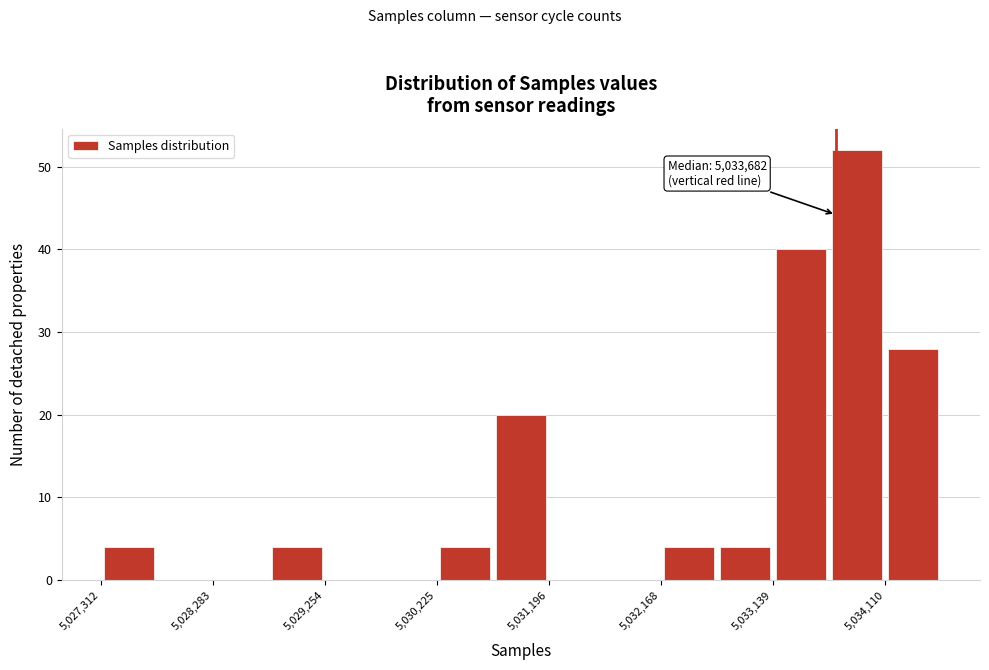

Over which range of the x-axis is the bar tallest?

5033600 to 5034100